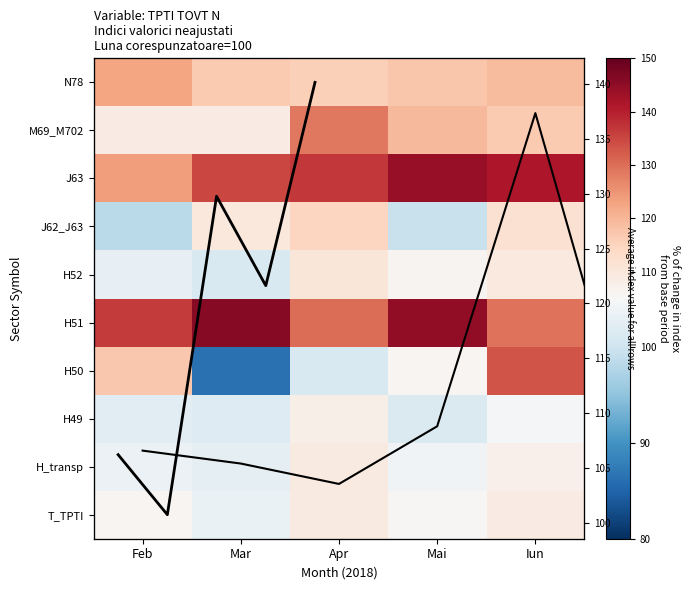

What is the difference between the N78 values at Mar and Iun?

2.4